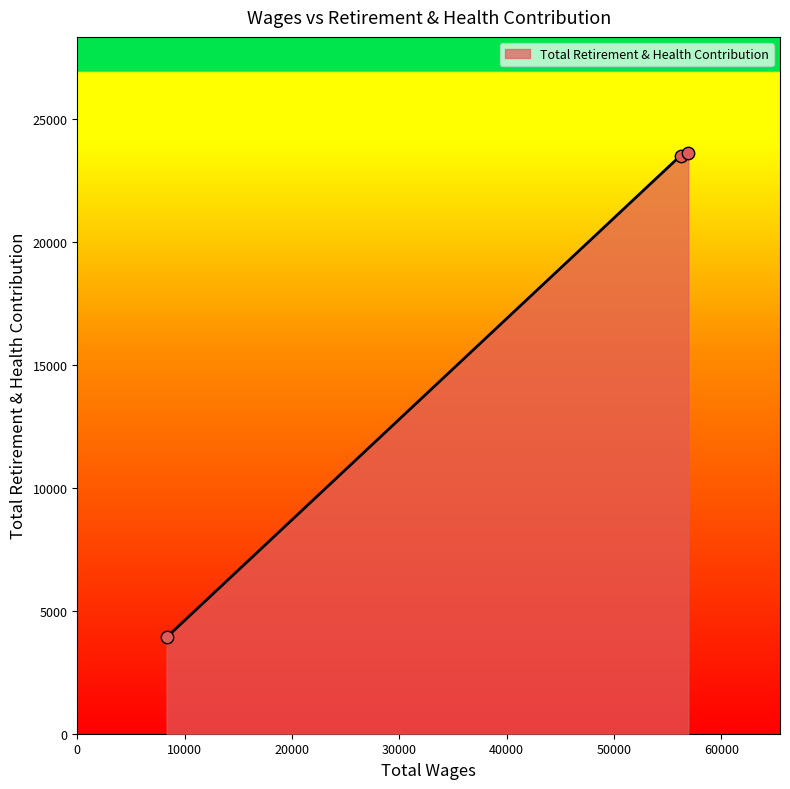

What is the difference between the maximum and minimum values?

19704